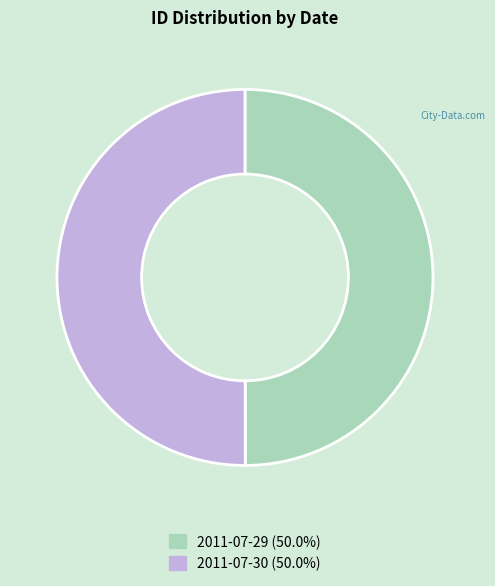

Approximately how many times larger is the value at 2011-07-30 (50.0%) compared to 2011-07-29 (50.0%)?

1.0